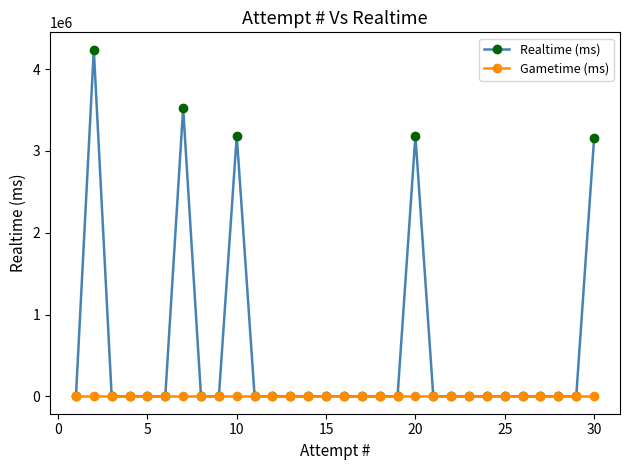

Which series has the largest range (max minus min)?

Realtime (ms)